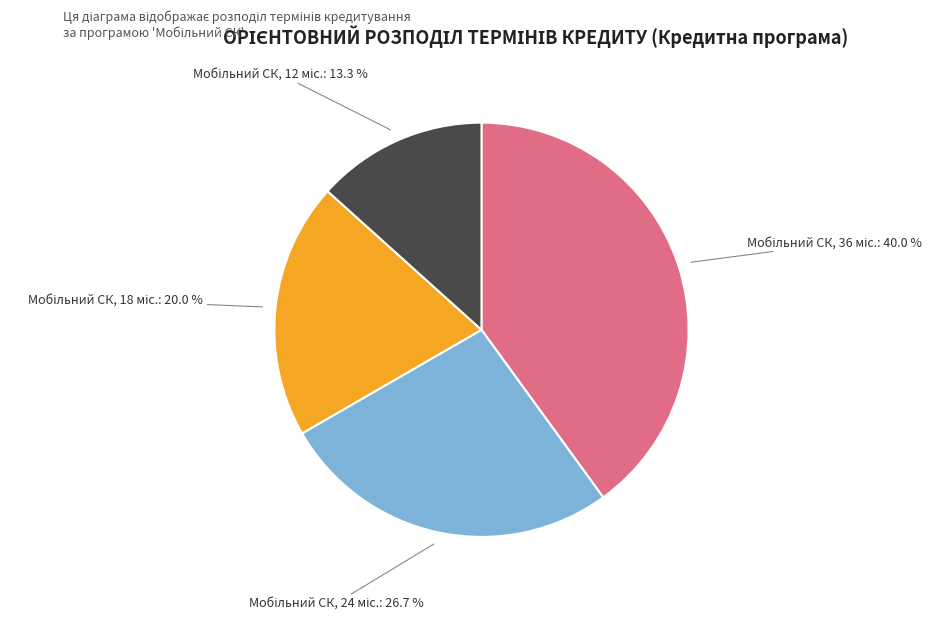

Is there any slice that represents more than half of the pie?

No